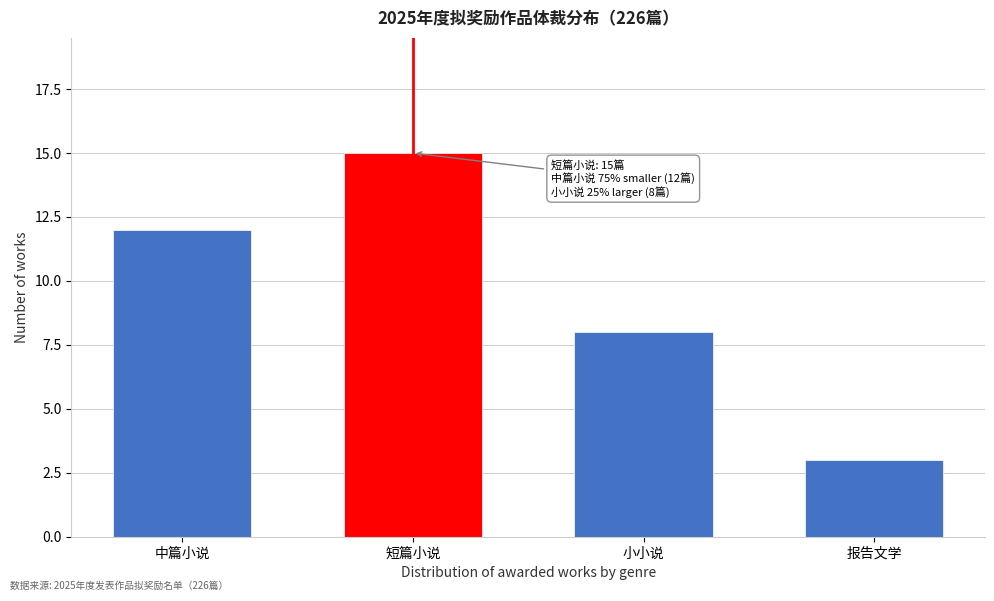

Reading right to left, list all the values displayed in this chart.

报告文学=3	小小说=8	短篇小说=15	中篇小说=12